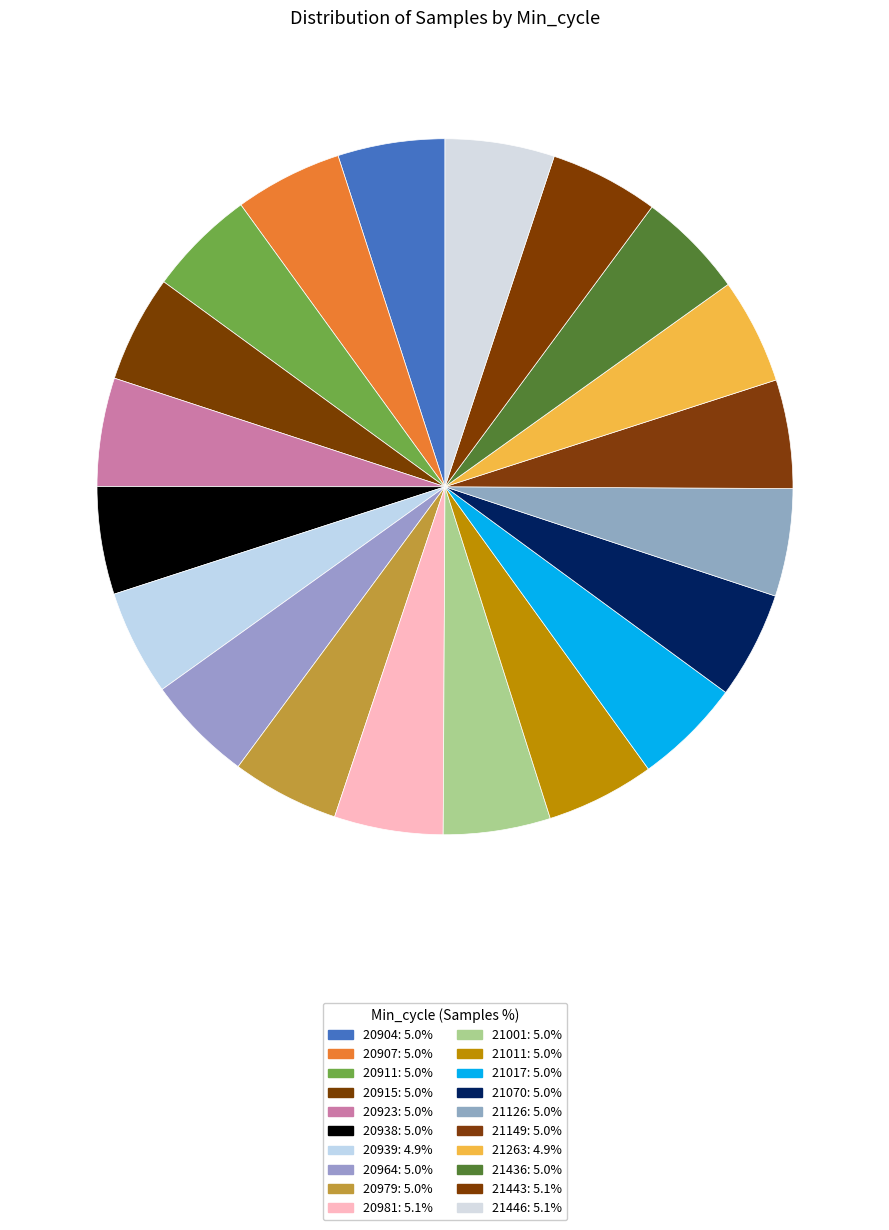

Which has a higher value, 20915 or 21443?

21443